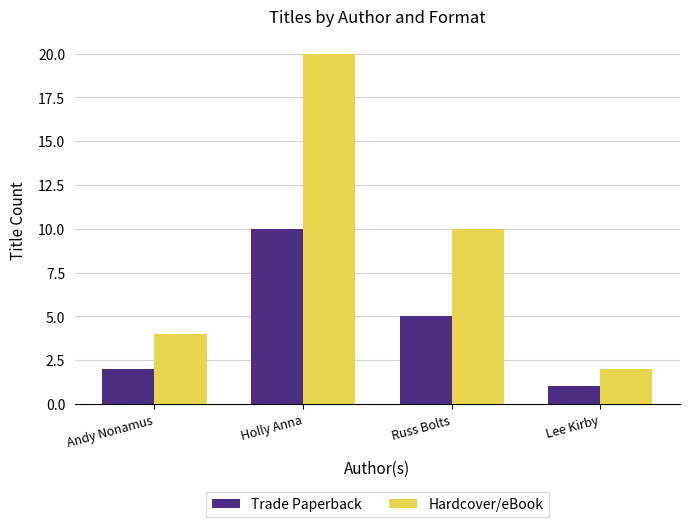

What is the value of the Trade Paperback bar at the 4th from the left?

1